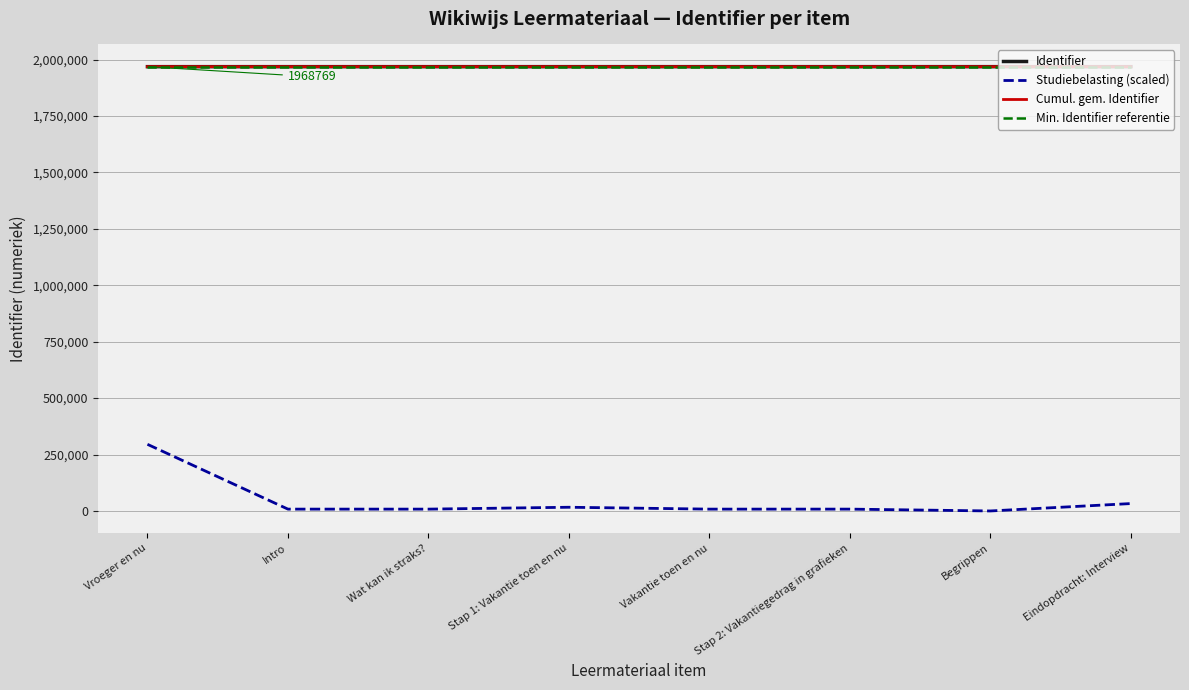

Which series has the widest spread of values?

Studiebelasting (scaled)